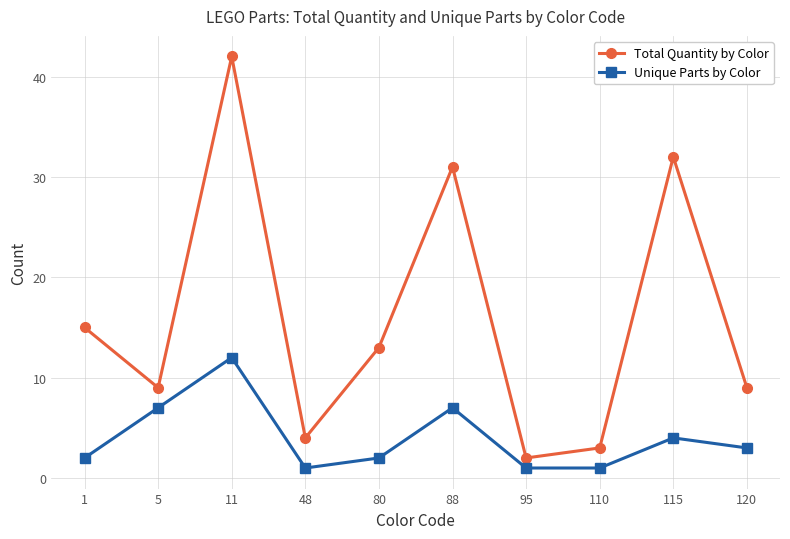

Which category has the lowest value in the Total Quantity by Color series?

95